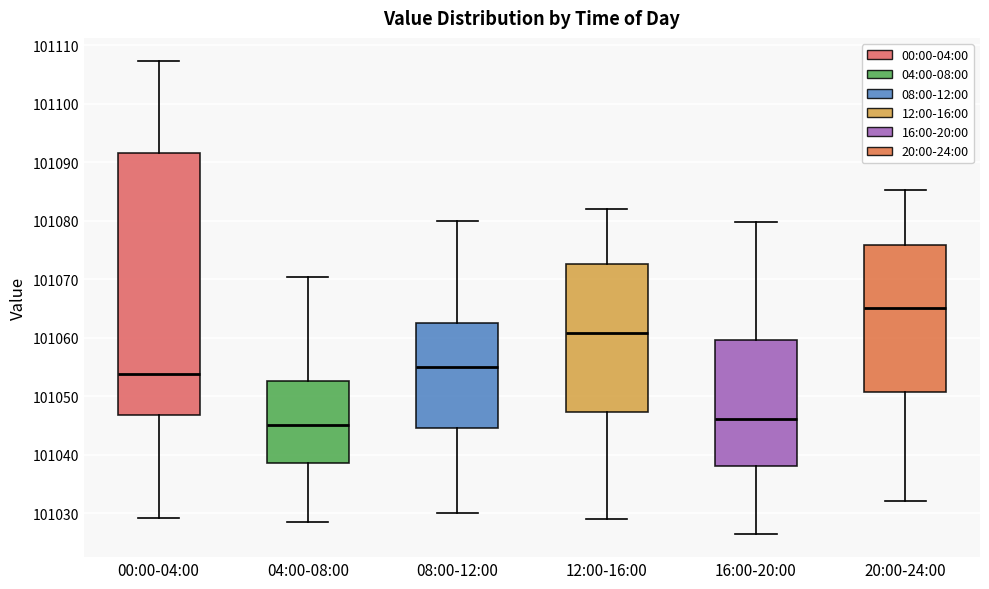

Where does the upper whisker of the box for 20:00-24:00 end on the y-axis? The values are not printed on the chart, so give them approximately, as read against the axis.

101085